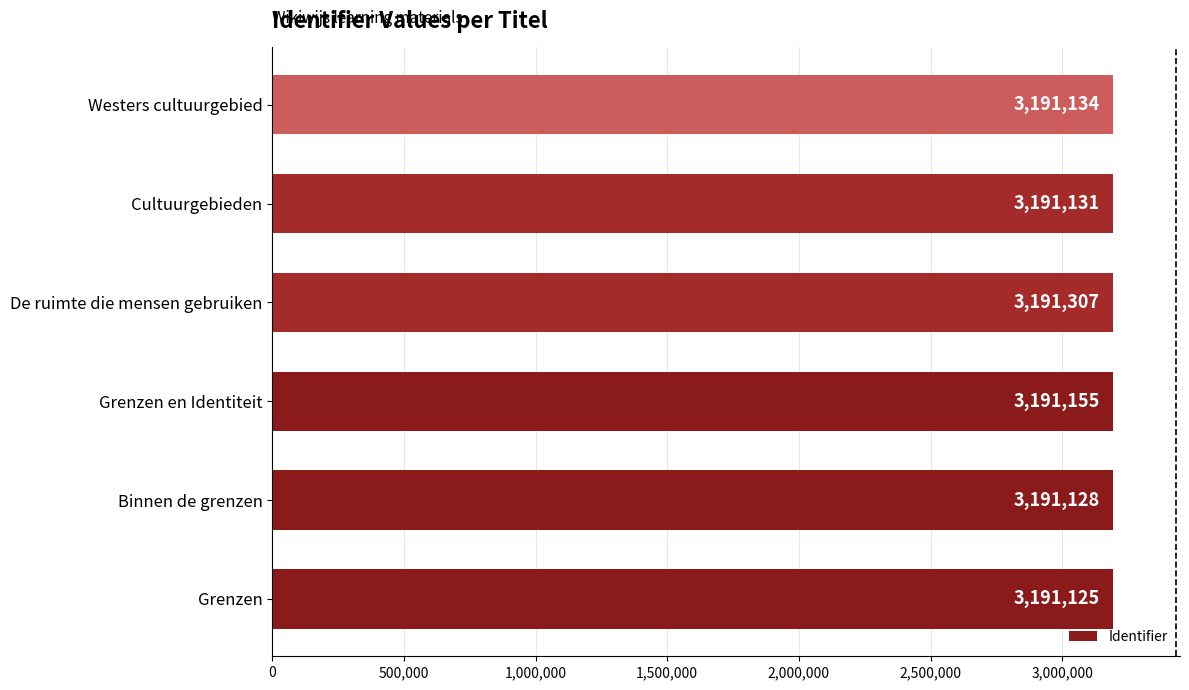

What is the difference between the second highest and second lowest values?

27